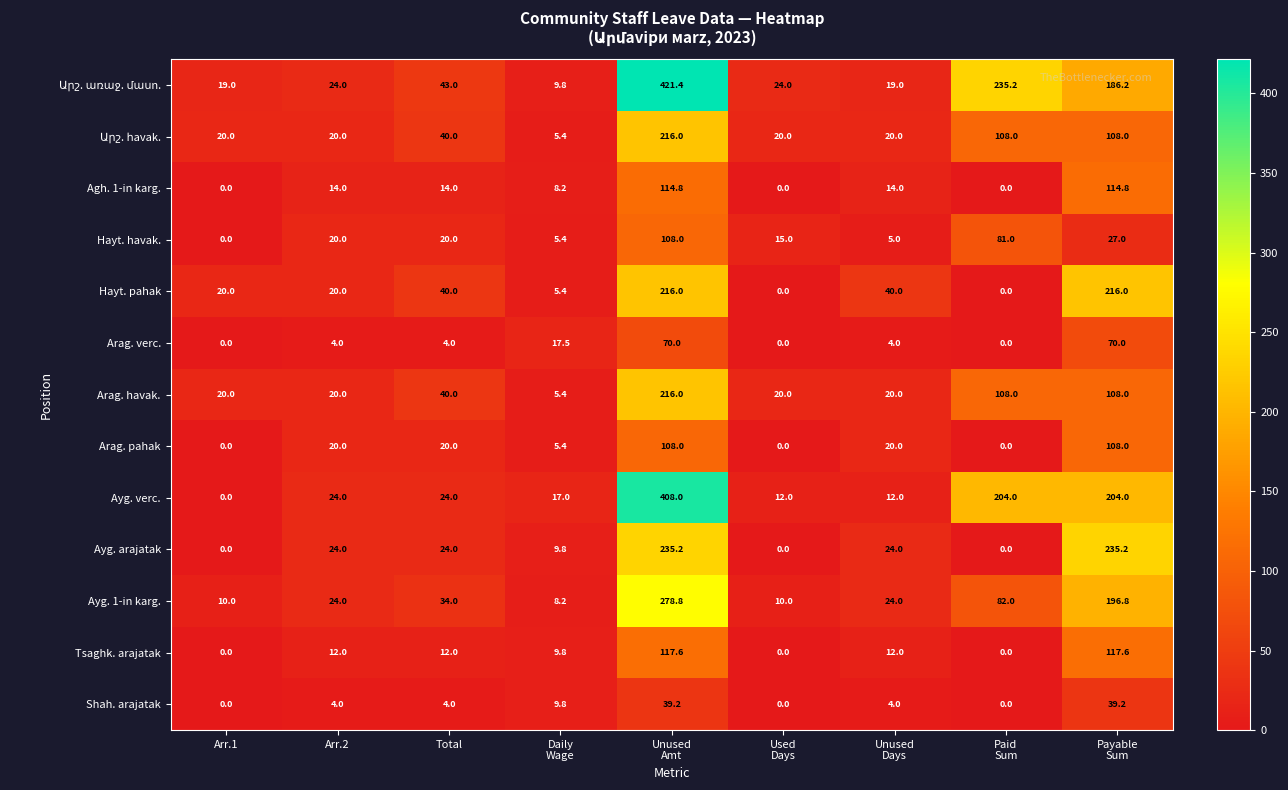

At which category is the sum across all series the highest?

Unused
Amt